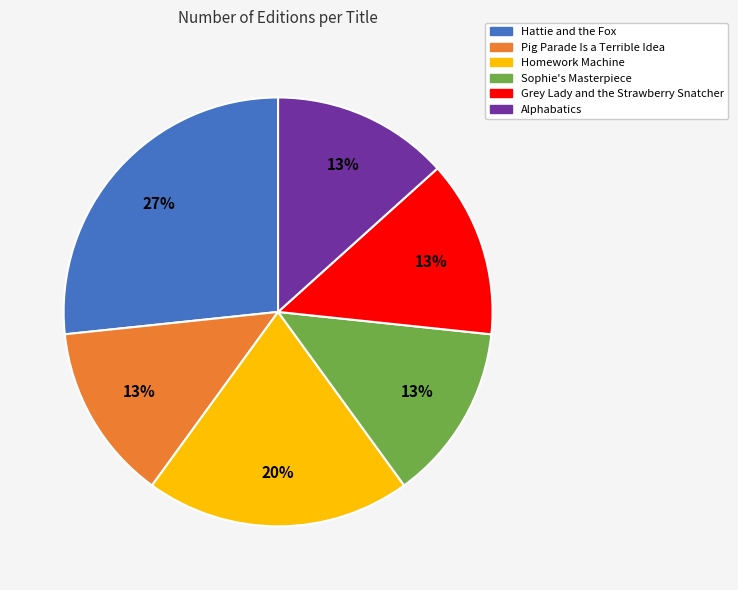

Which category has the biggest portion of the pie?

Hattie and the Fox